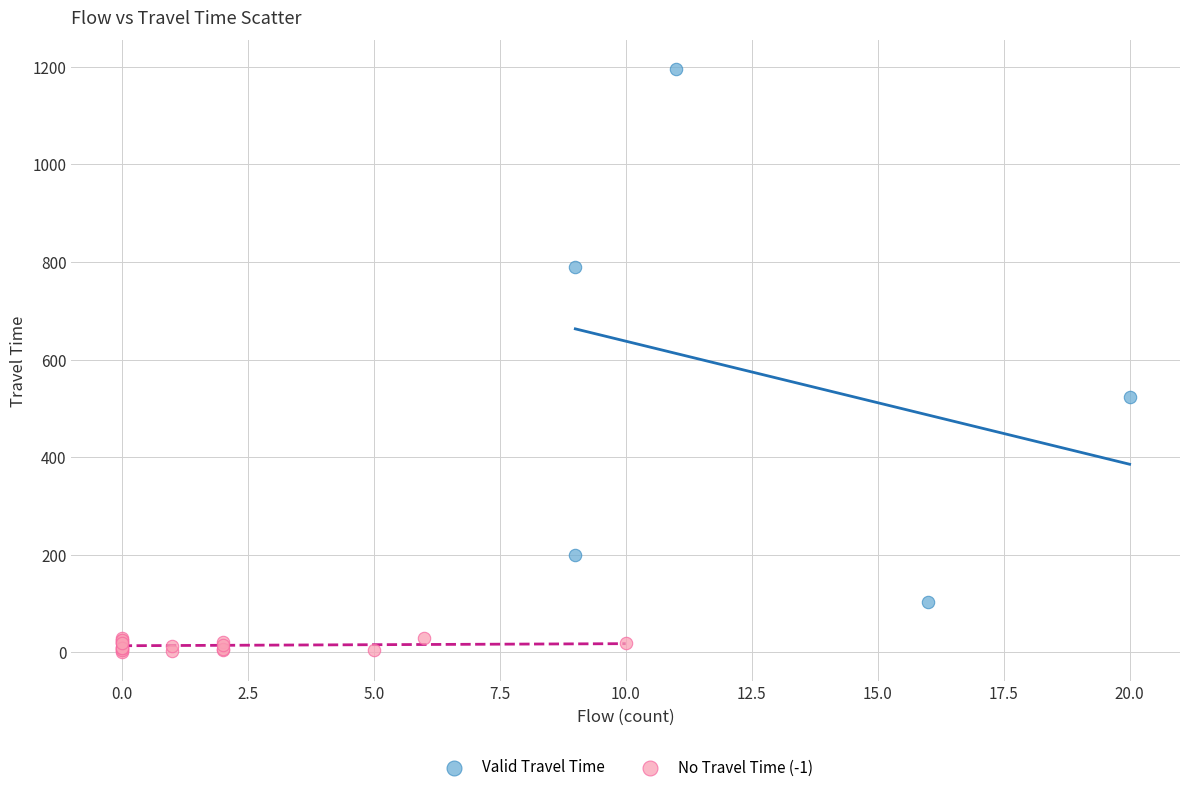

Which series reaches the maximum Y coordinate?

Valid Travel Time